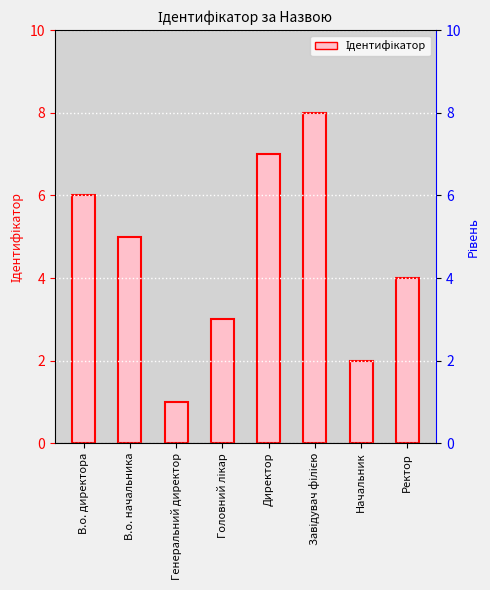

What is the difference between the second highest and second lowest values?

5